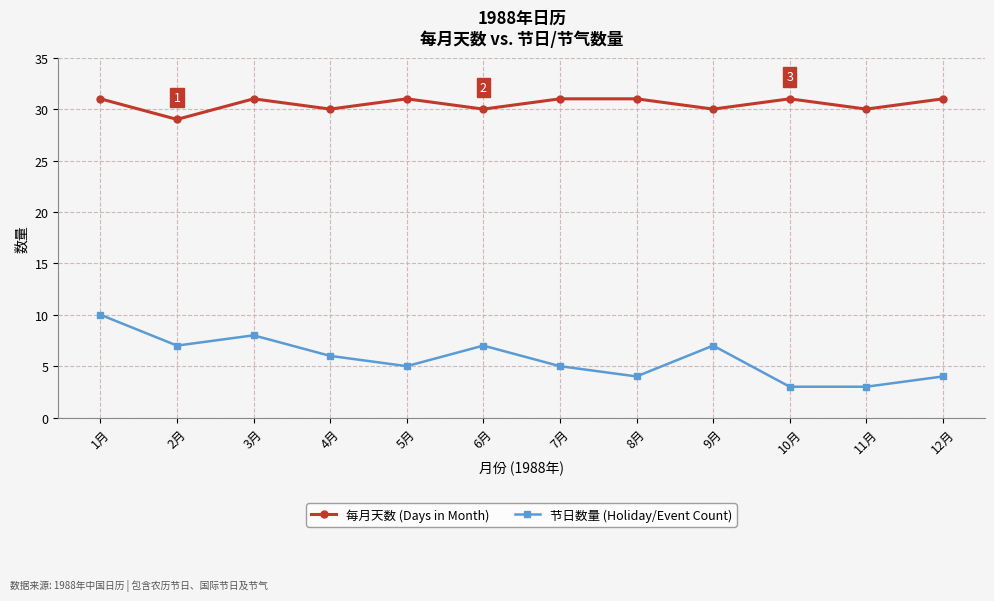

Reading left to right, transcribe all the data shown in this chart.

每月天数 (Days in Month): 31	29	31	30	31	30	31	31	30	31	30	31
节日数量 (Holiday/Event Count): 10	7	8	6	5	7	5	4	7	3	3	4